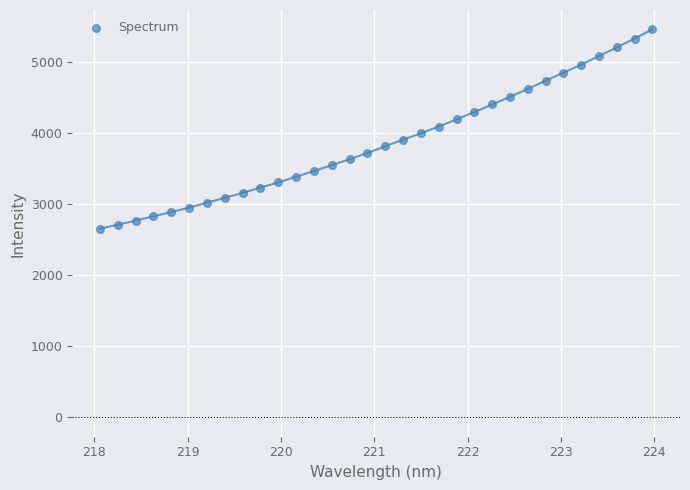

What is the range of Y values (max minus min)?

2803.4